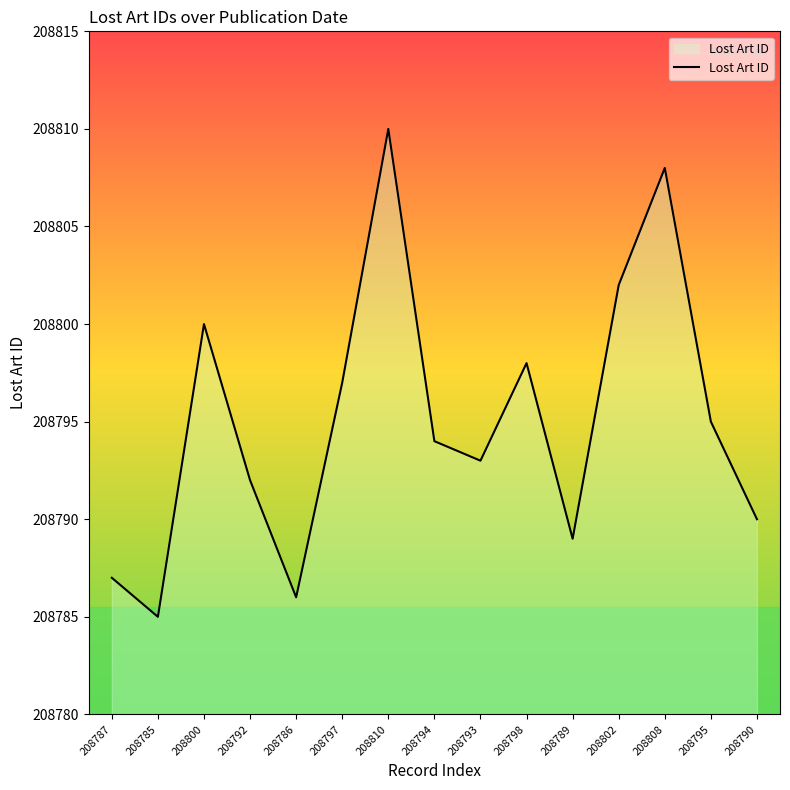

What is the maximum value shown in the chart?

208810